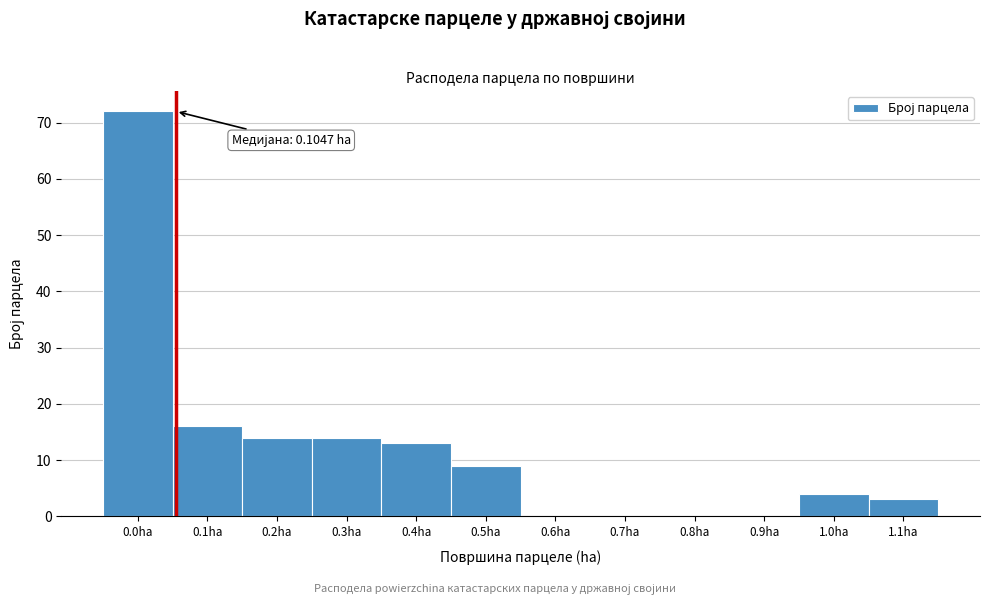

Reading left to right, transcribe all the data shown in this chart.

0.0ha=72	0.1ha=16	0.2ha=14	0.3ha=14	0.4ha=13	0.5ha=9	0.6ha=0	0.7ha=0	0.8ha=0	0.9ha=0	1.0ha=4	1.1ha=3